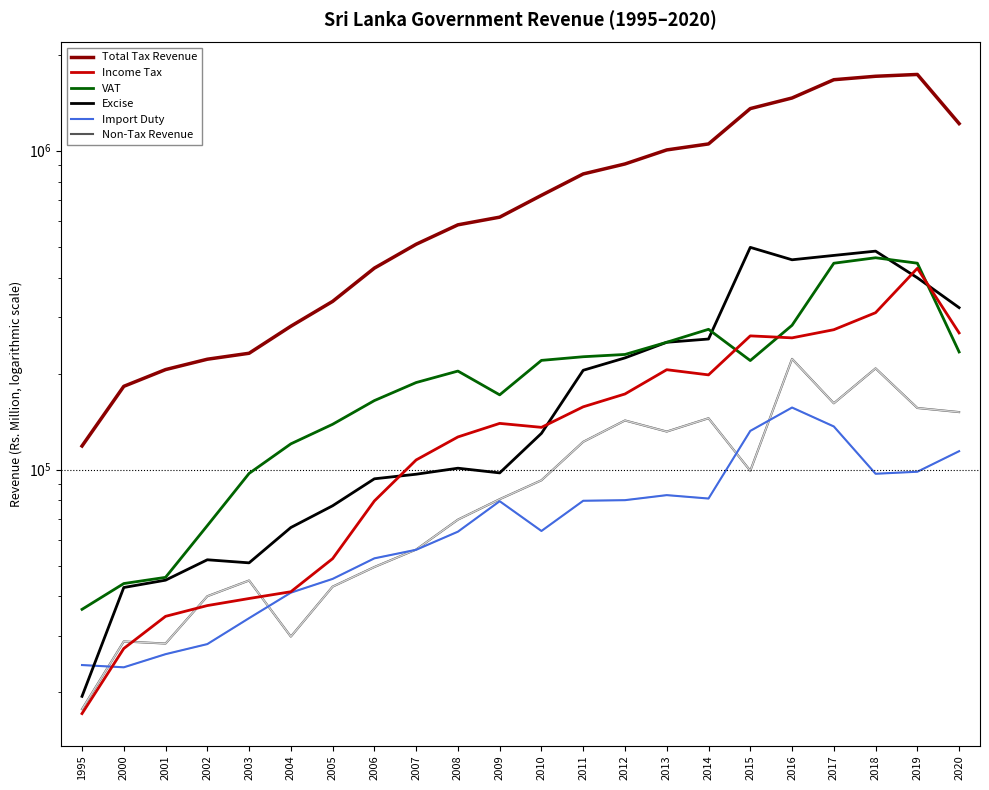

Reading right to left, list all the values displayed in this chart.

Total Tax Revenue: 2020=1216542	2019=1734925	2018=1712318	2017=1670178	2016=1463689	2015=1355779	2014=1050362	2013=1005895	2012=908915	2011=845697	2010=724748	2009=618933	2008=585621	2007=508947	2006=428378	2005=336828	2004=281552	2003=231597	2002=221839	2001=205840	2000=182392	1995=118543
Income Tax: 2020=268249	2019=427699	2018=310450	2017=274562	2016=258857	2015=262583	2014=198115	2013=205666	2012=172594	2011=157310	2010=135624	2009=139558	2008=126541	2007=107169	2006=79693	2005=52535	2004=41372	2003=39398	2002=37437	2001=34636	2000=27457	1995=17161
VAT: 2020=233786	2019=443877	2018=461650	2017=443739	2016=283470	2015=219700	2014=275350	2013=250757	2012=229604	2011=225858	2010=219990	2009=171510	2008=203646	2007=187452	2006=164555	2005=138660	2004=120382	2003=97230	2002=66692	2001=45901	2000=43893	1995=36429
Excise: 2020=321932	2019=399477	2018=484242	2017=469500	2016=454952	2015=497623	2014=256690	2013=250700	2012=223960	2011=204822	2010=129864	2009=97604	2008=100971	2007=96675	2006=93529	2005=76978	2004=65790	2003=50972	2002=52114	2001=44978	2000=42655	1995=19436
Import Duty: 2020=114183	2019=98427	2018=96991	2017=136501	2016=156487	2015=132189	2014=81108	2013=83123	2012=80155	2011=79811	2010=64165	2009=79560	2008=63842	2007=56017	2006=52657	2005=45391	2004=41096	2003=34184	2002=28345	2001=26356	2000=23970	1995=24365
Non-Tax Revenue: 2020=151417	2019=155974	2018=207656	2017=161353	2016=222372	2015=99099	2014=144844	2013=131552	2012=142547	2011=122165	2010=92532	2009=80712	2008=69639	2007=56104	2006=49455	2005=42919	2004=29921	2003=44868	2002=40050	2001=28456	2000=28890	1995=17715